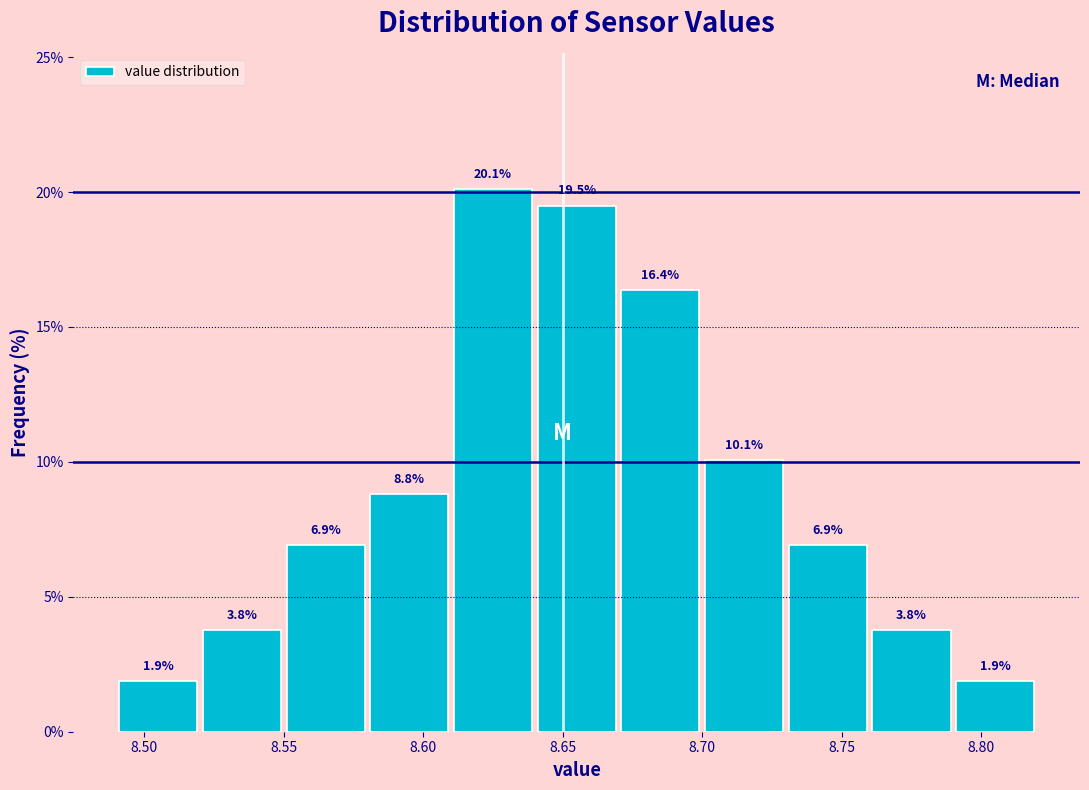

How tall is the bar that spans 8.79 to 8.82 on the x-axis?

1.9